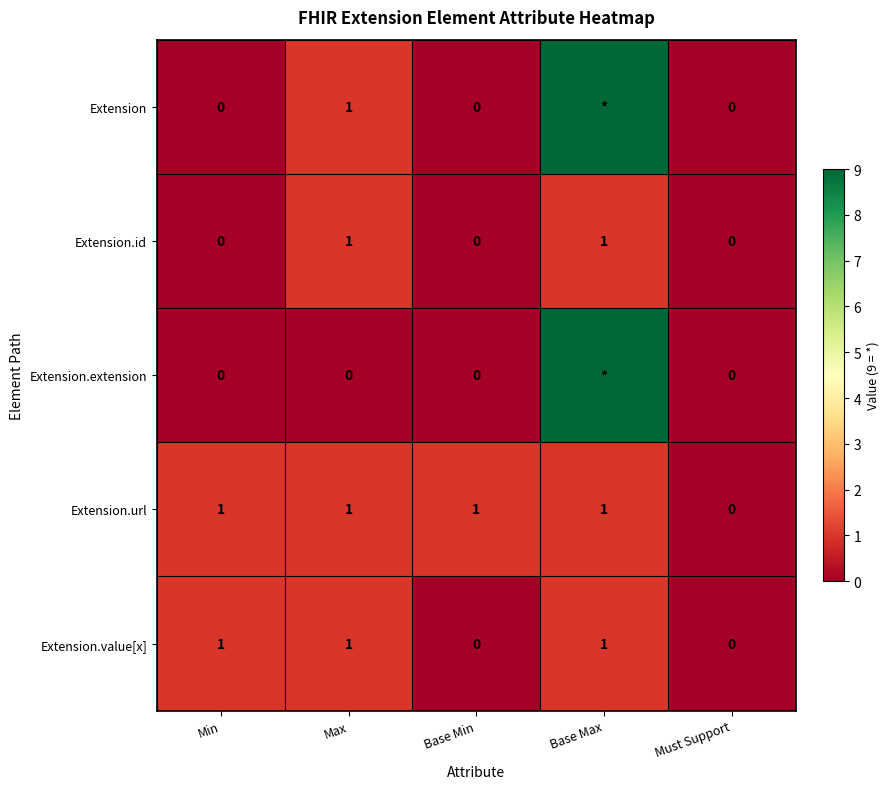

The Extension.id series shows 1 at Max. True or false?

True